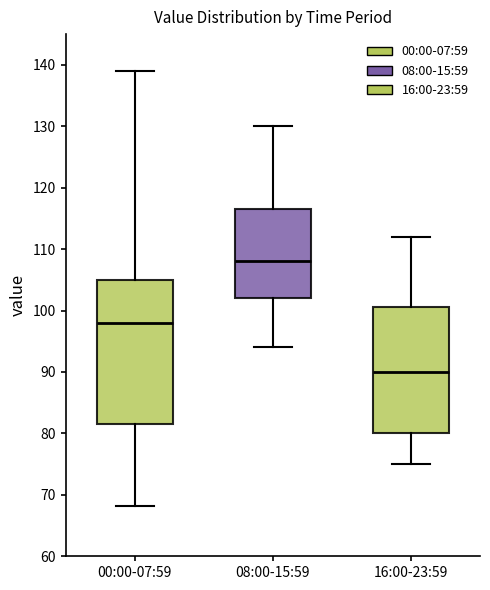

Reading left to right, transcribe this box plot: for each box, give where its median line is, the range the box spans, and where its two whiskers end, as read against the y-axis. The values are not printed on the chart, so give them approximately, as read against the axis.

00:00-07:59: median 98, box 82 to 105, whiskers 68 to 139
08:00-15:59: median 108, box 102 to 117, whiskers 94 to 130
16:00-23:59: median 90, box 80 to 101, whiskers 75 to 112